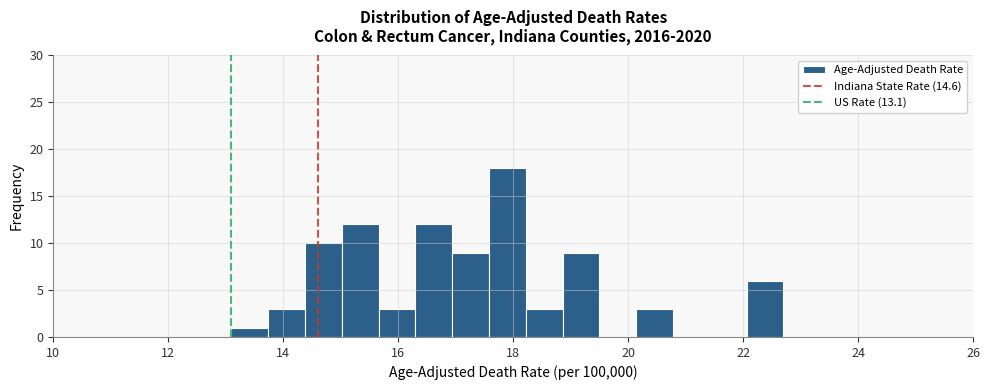

Around what value on the x-axis is the tallest bar? Give the approximate position of its centre, as read against the axis.

18.0